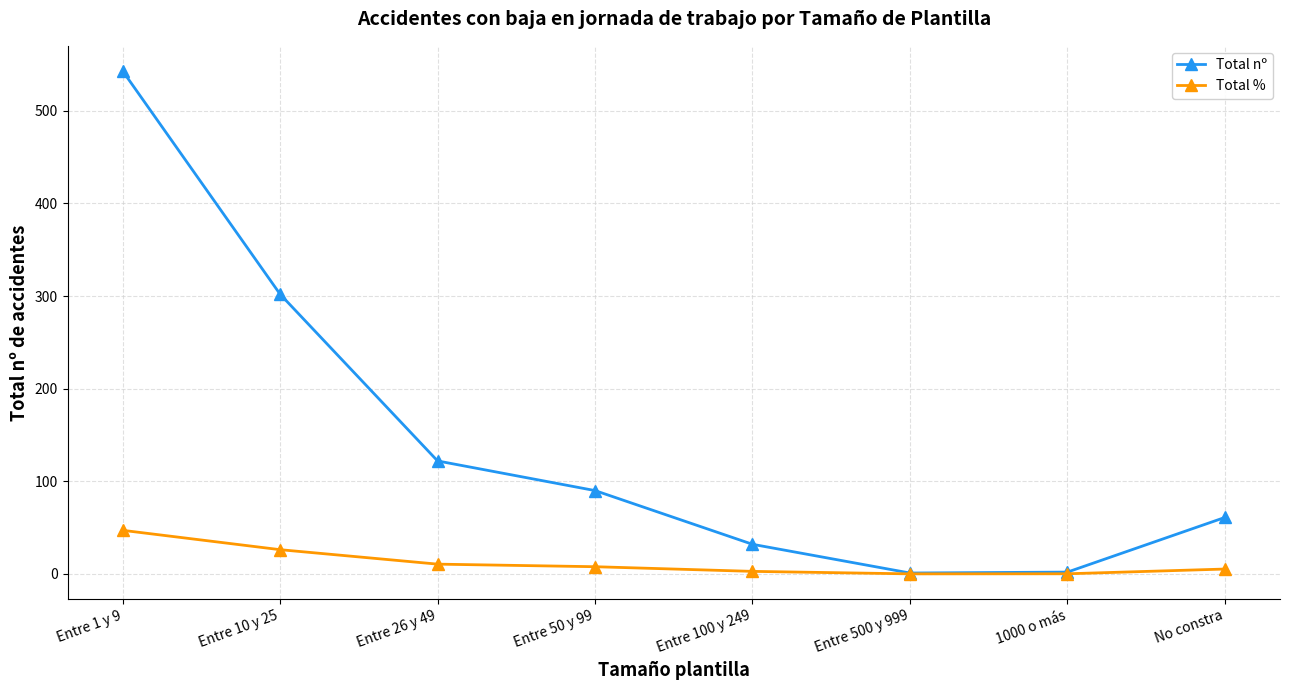

True or false: Total nº has a value of 2.0 at 1000 o más.

True